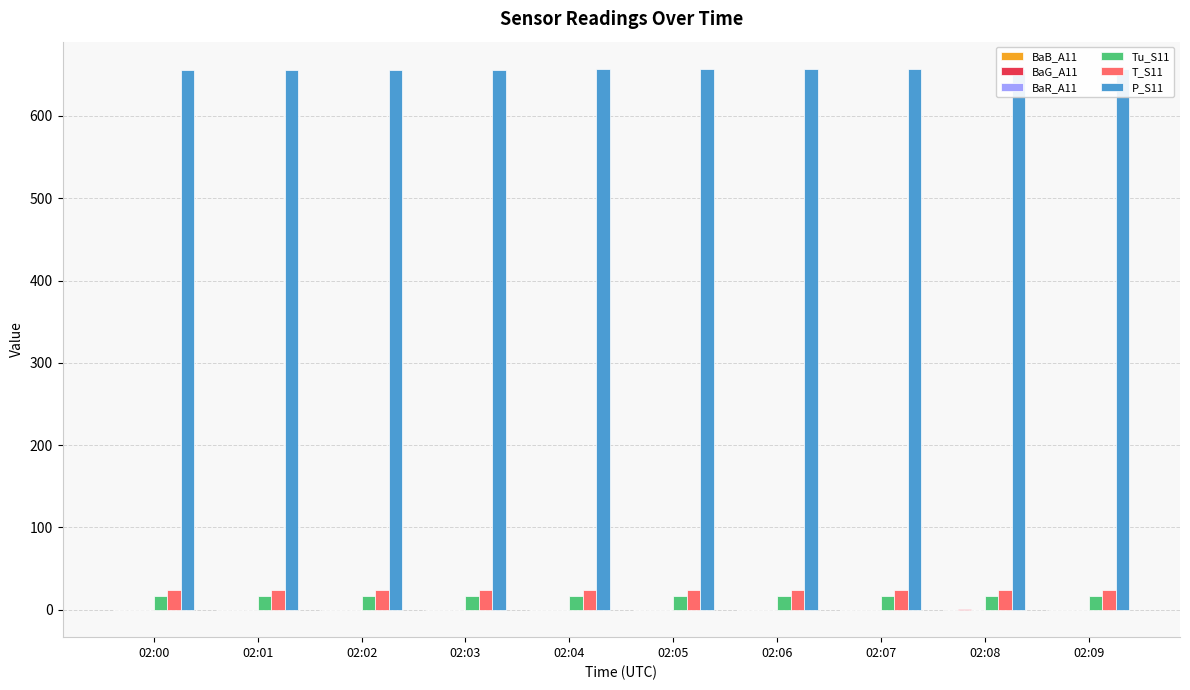

True or false: BaR_A11 has a value of 0.0 at 02:06.

False